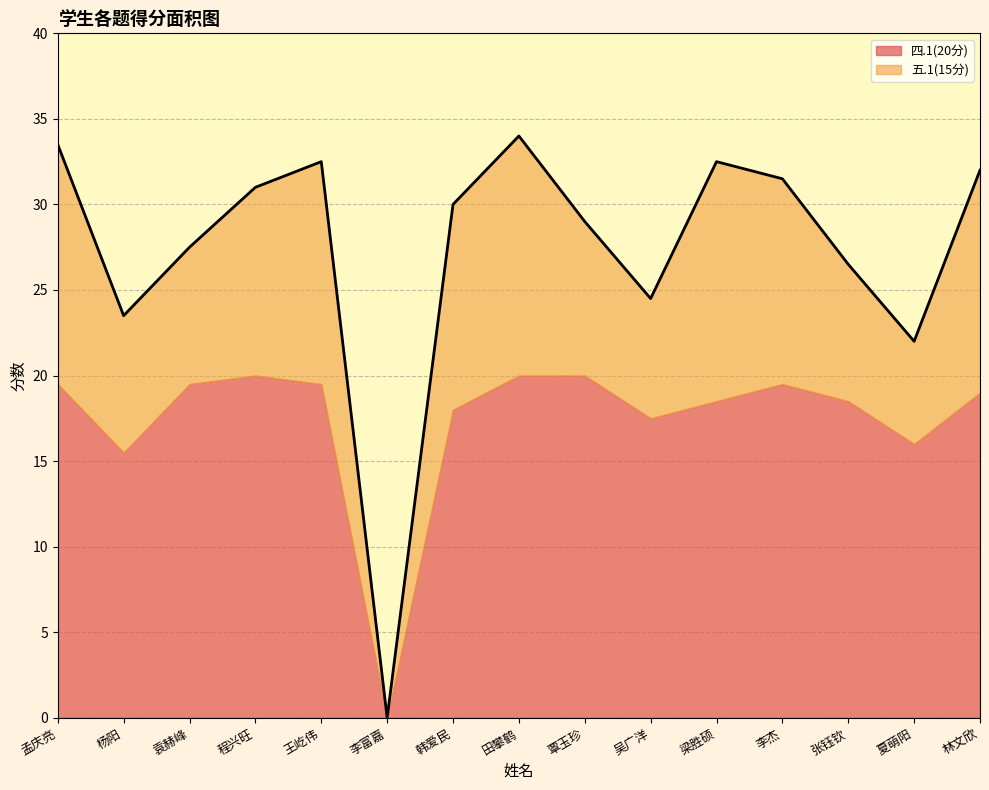

List the labels in order of 四.1(20分) value, smallest first.

李富嘉, 杨阳, 夏萌阳, 吴广洋, 韩爱民, 梁胜硕, 张钰钦, 林文欣, 孟庆亮, 袁赫峰, 王屹伟, 李杰, 程兴旺, 田攀鹤, 覃玉珍